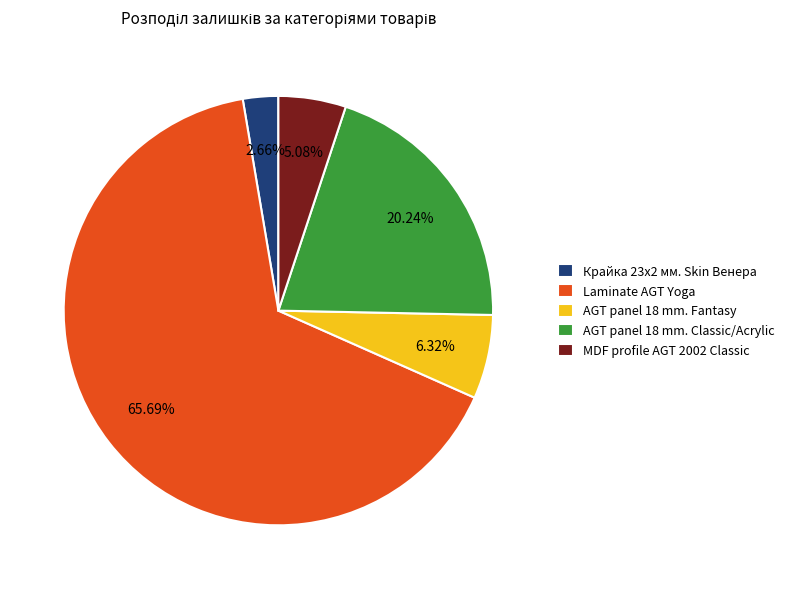

What is the total percentage of Крайка 23x2 мм. Skin Венера and Laminate AGT Yoga?

68.4%